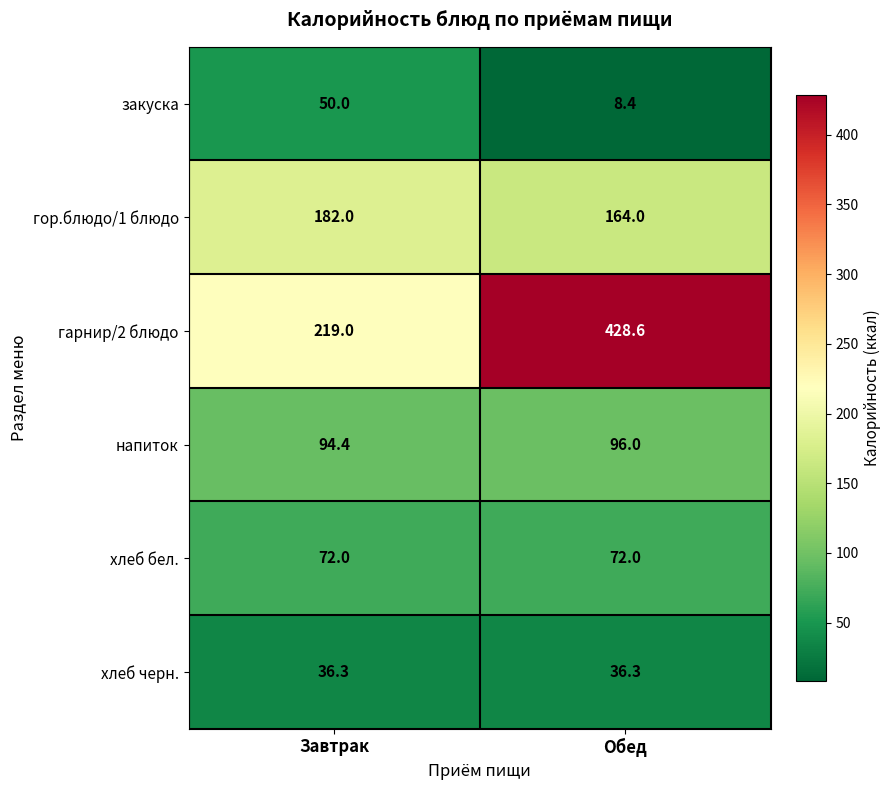

Which series has the largest total across all categories?

гарнир/2 блюдо